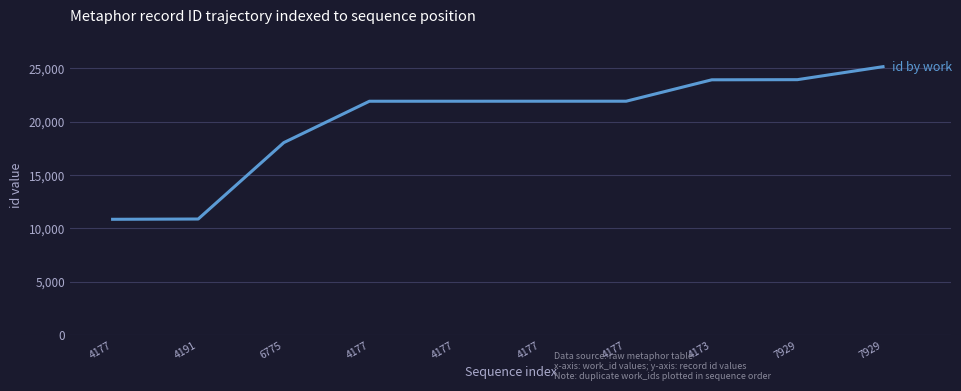

What is the ratio of the value at 4177 to the value at 4191?

2.0